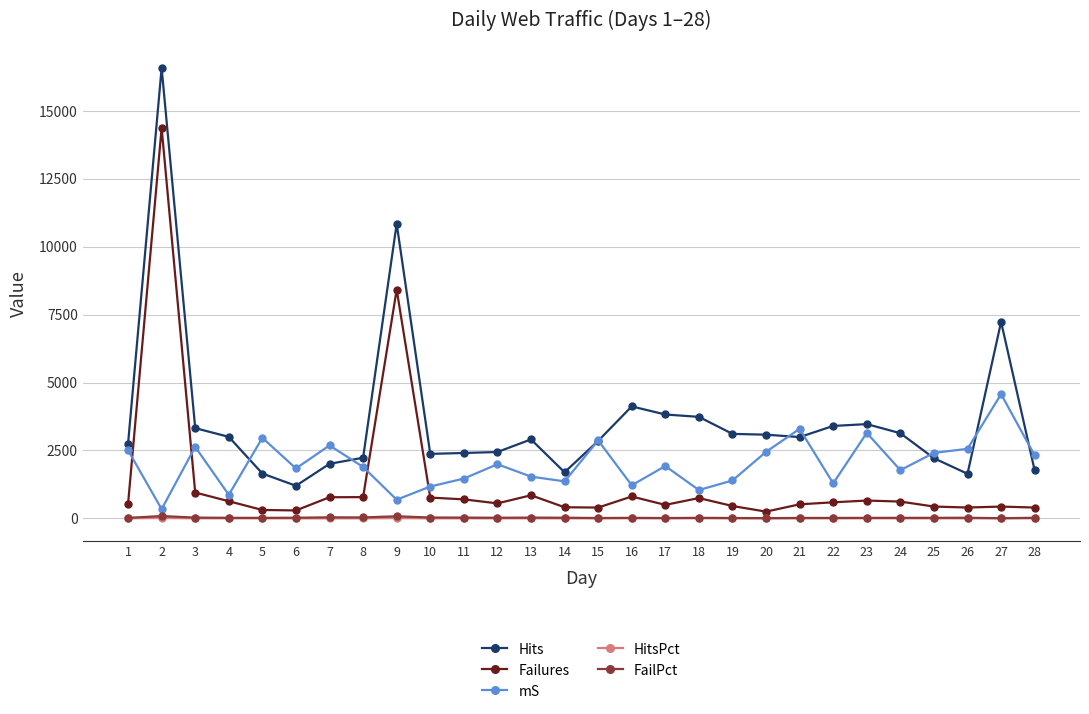

Where is the first local maximum for Failures?

2